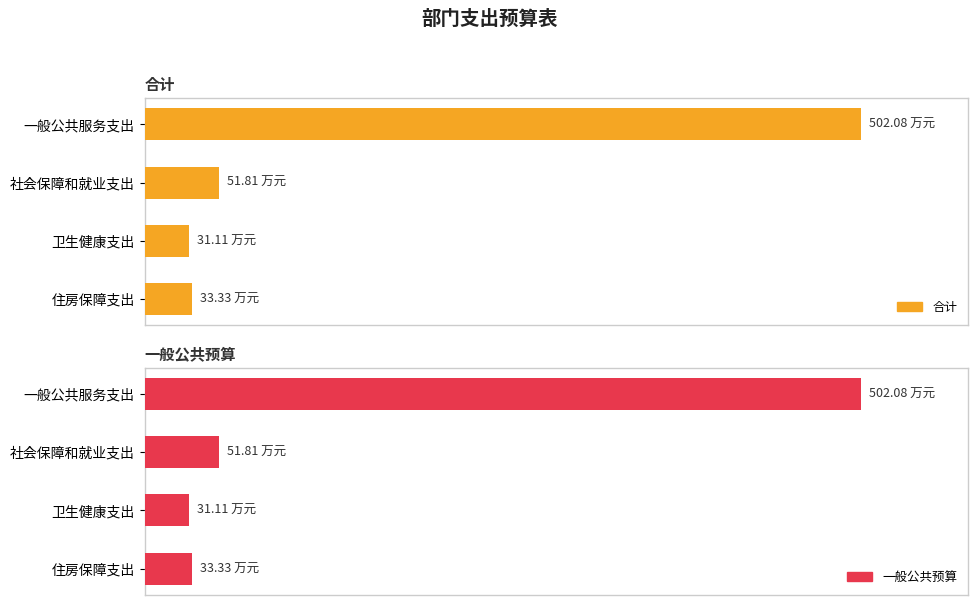

What is the maximum value shown in the chart?

502.1